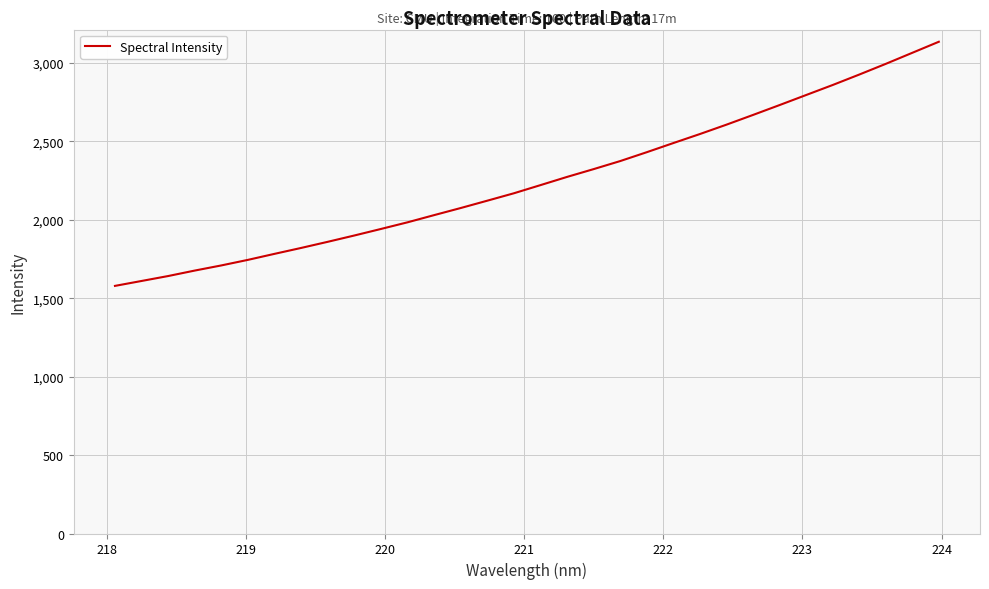

What is the maximum value shown in the chart?

3136.0